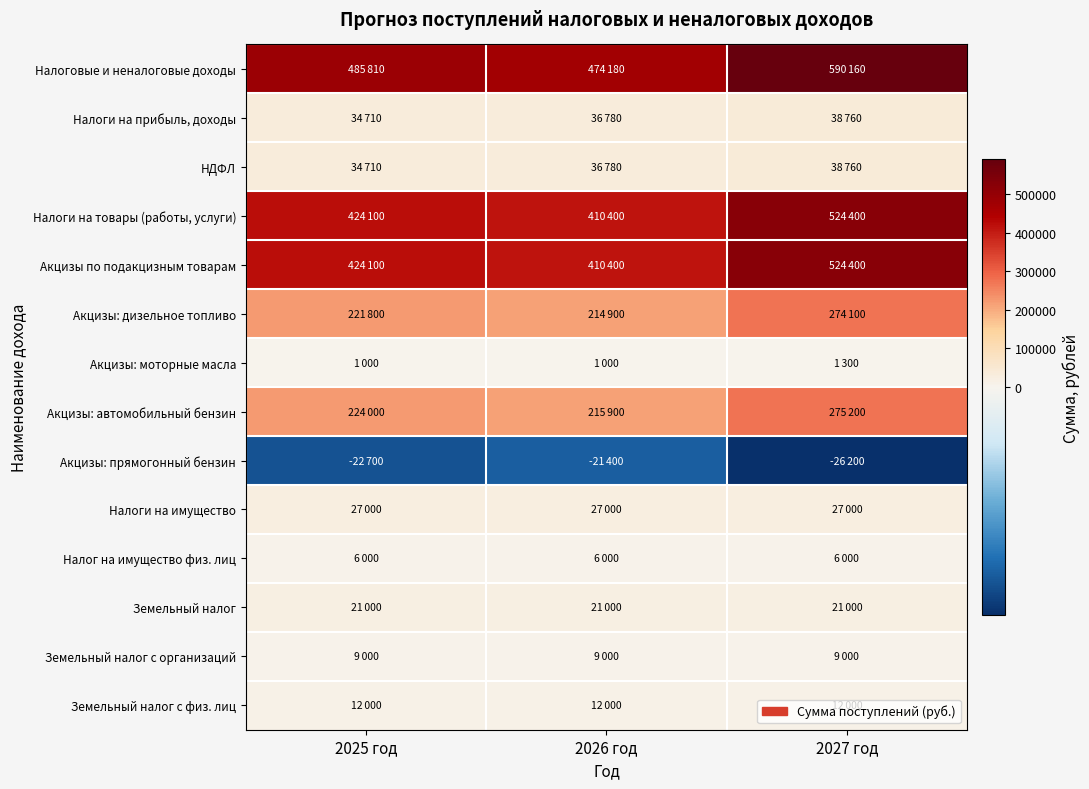

Which series has the largest range (max minus min)?

Налоговые и неналоговые доходы